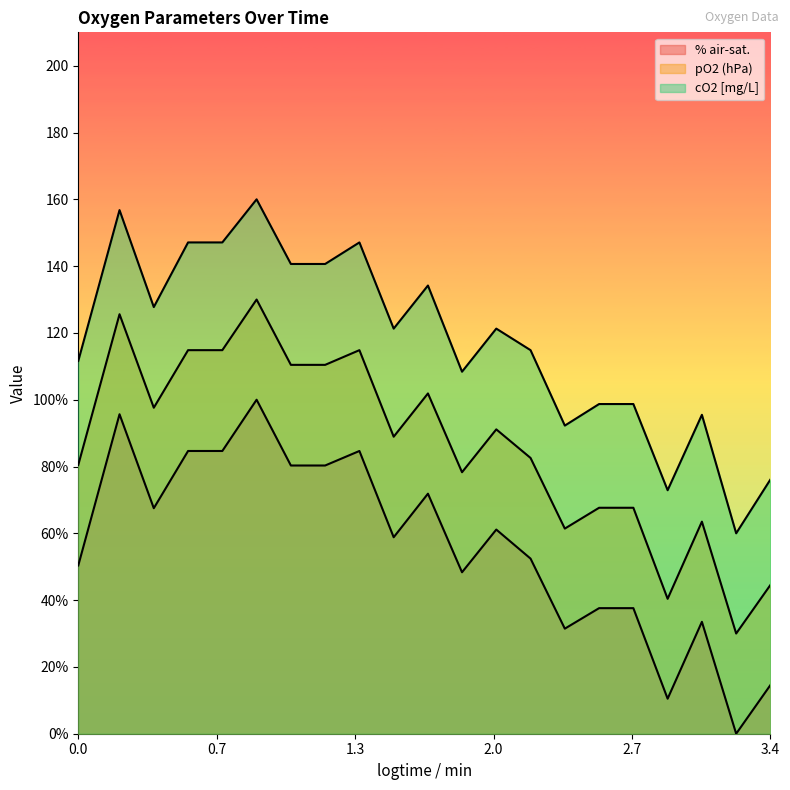

What are all the series names shown in the legend?

% air-sat., pO2 (hPa), cO2 [mg/L]